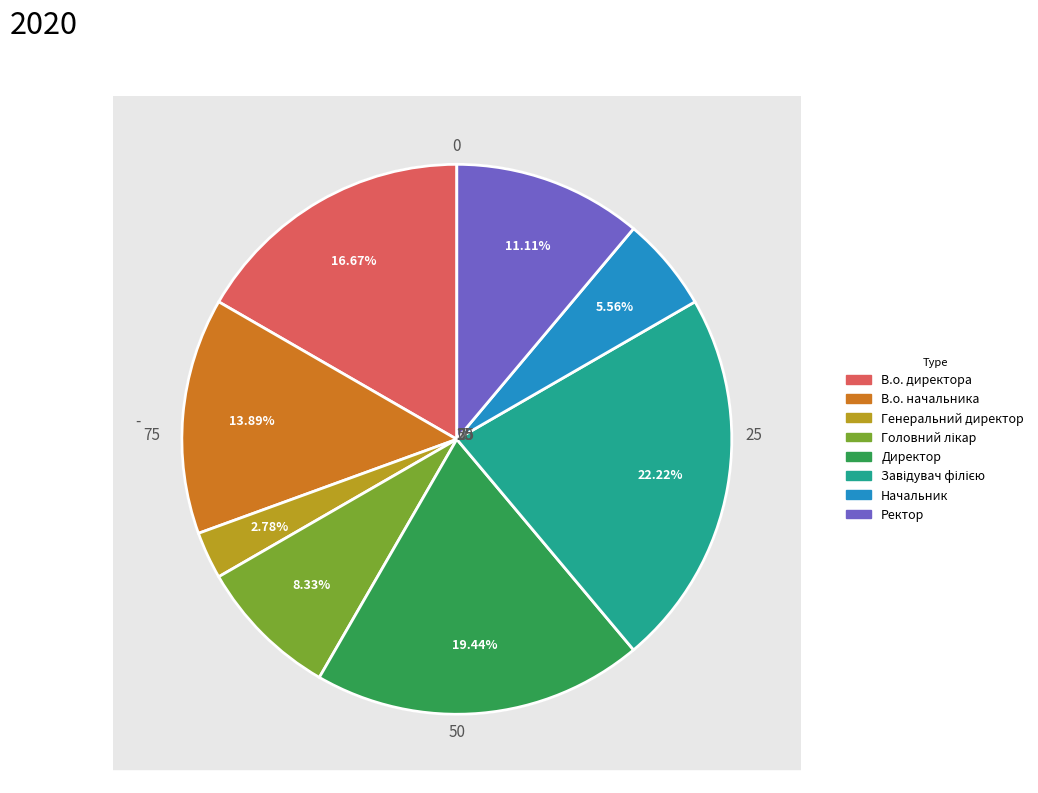

Is it true that Завідувач філією is 22% of the pie?

True